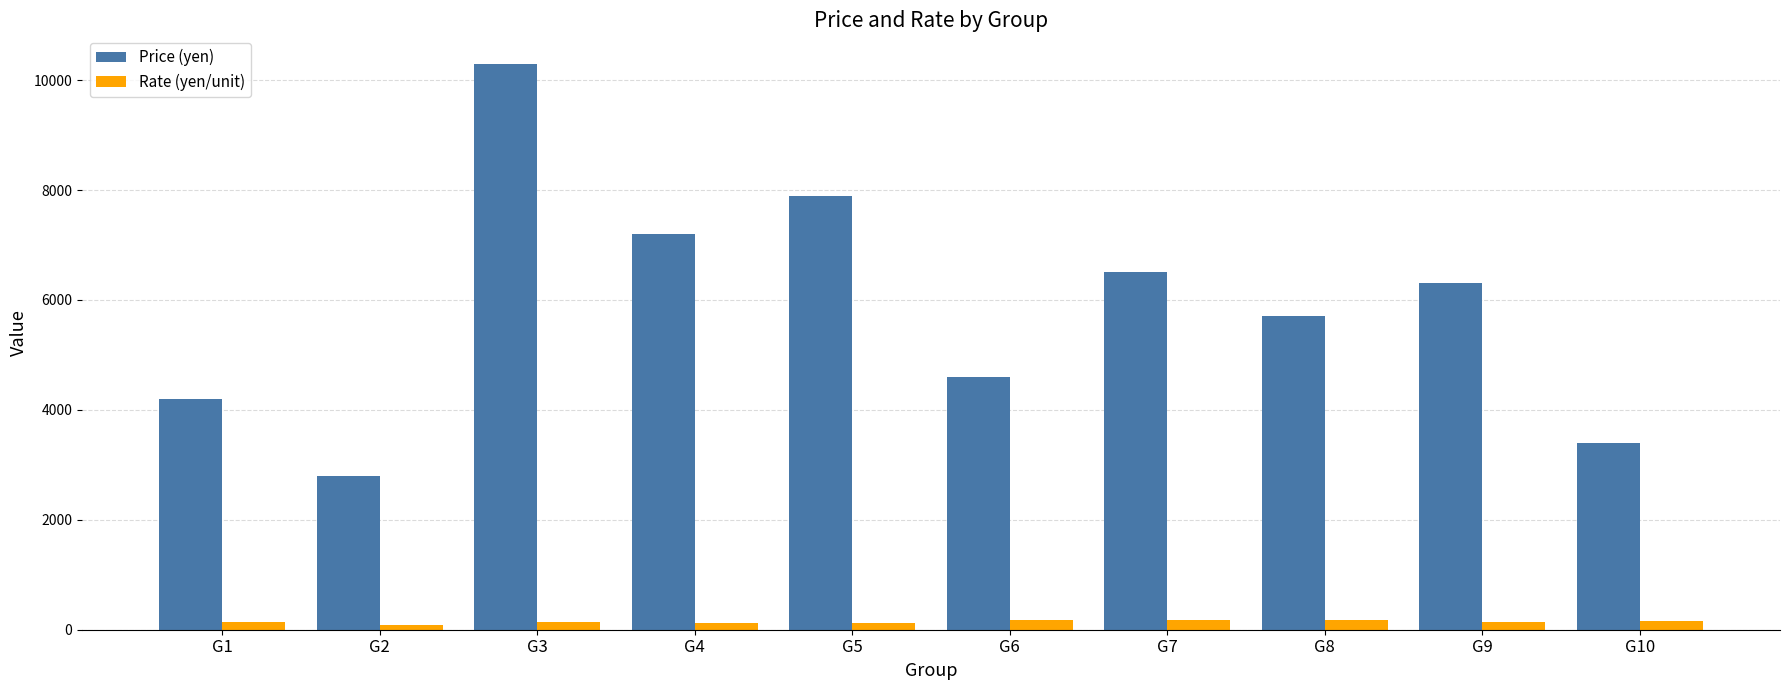

What is the difference between the Rate (yen/unit) values at G9 and G5?

6.4